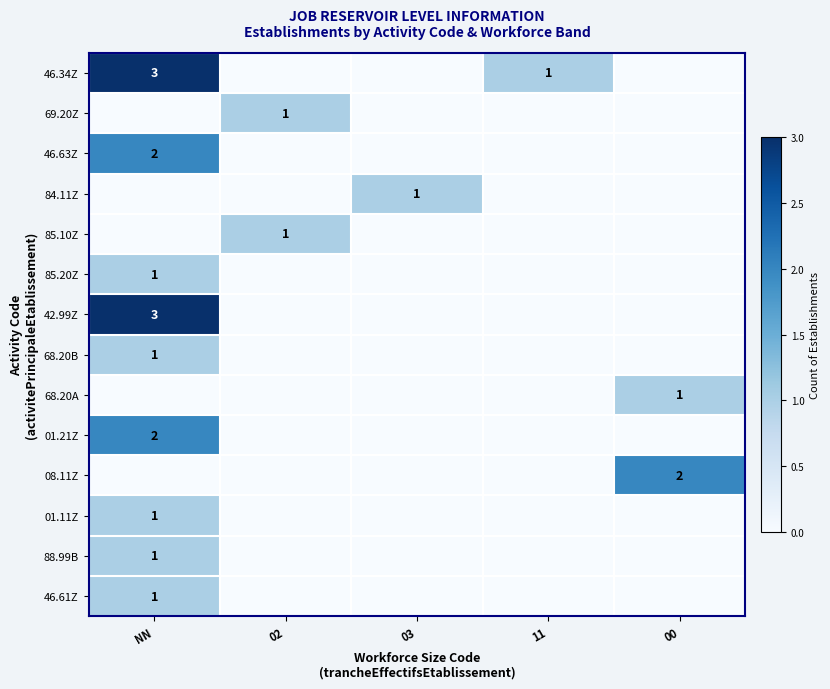

Between 02 and NN, which is larger?

NN